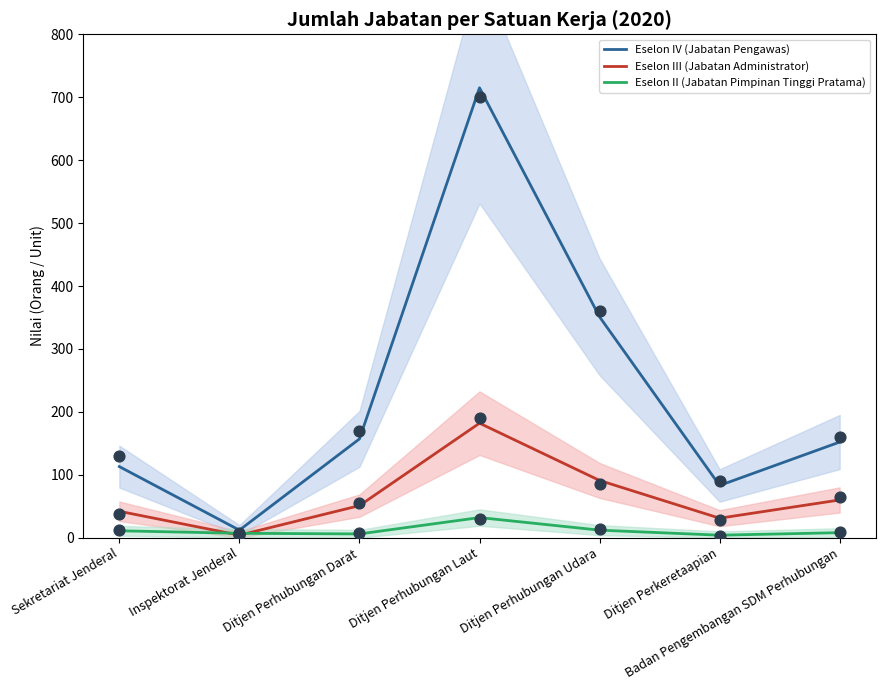

Which series has the widest spread of Y values?

Eselon IV (Jabatan Pengawas)